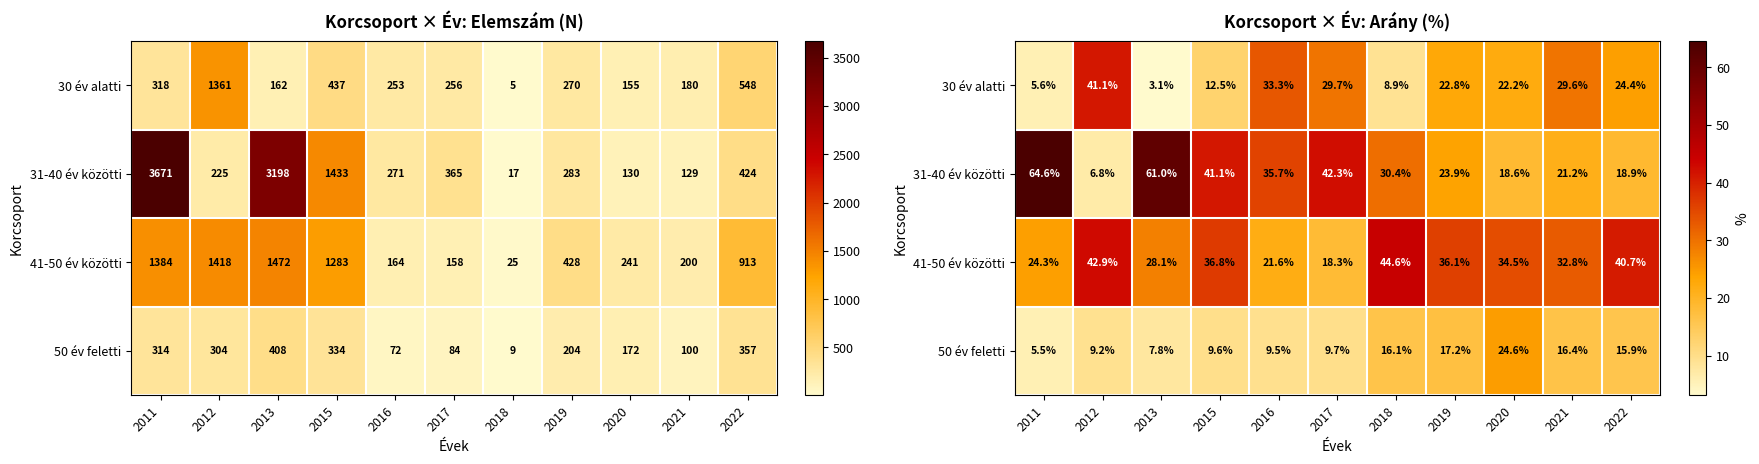

Which series has the largest range (max minus min)?

31-40 év közötti